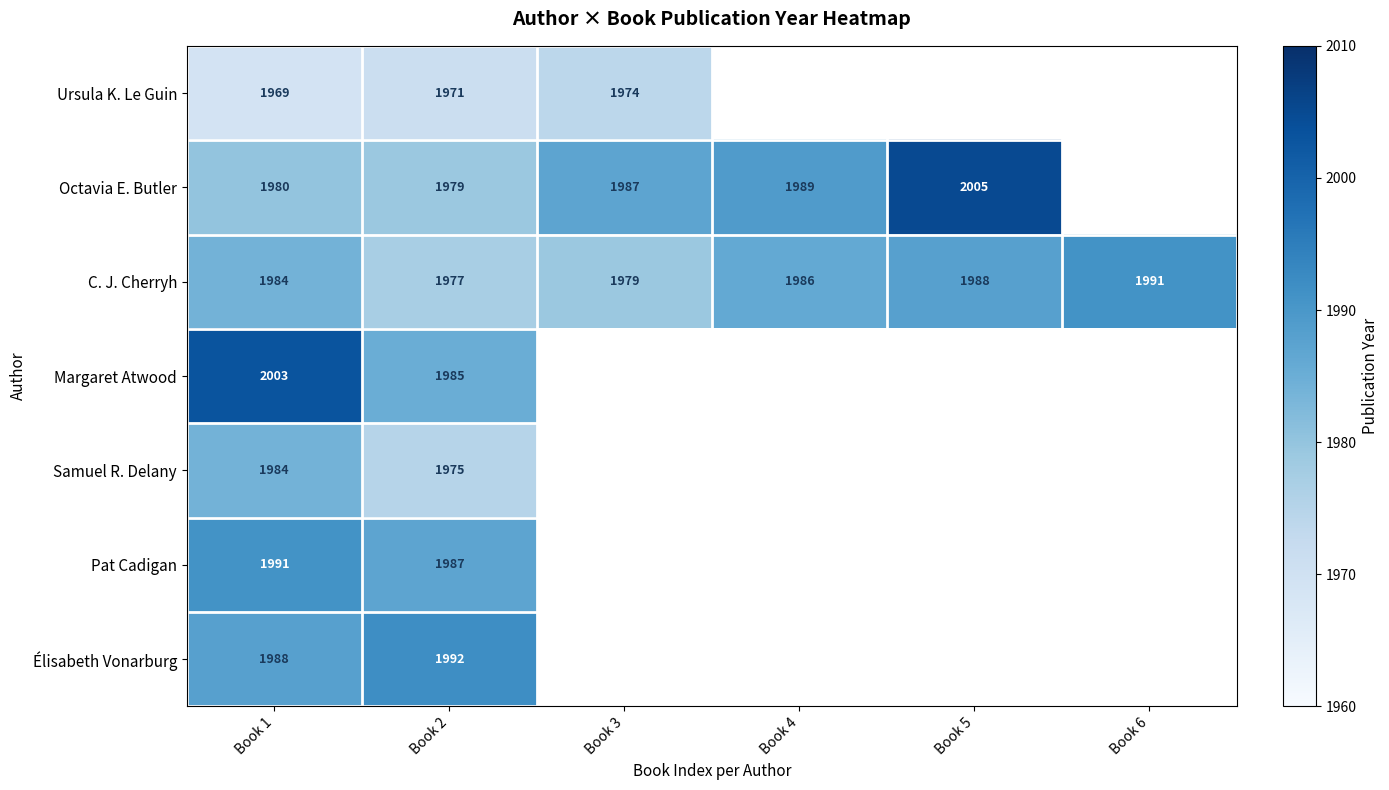

Count the number of categories in the chart.

6